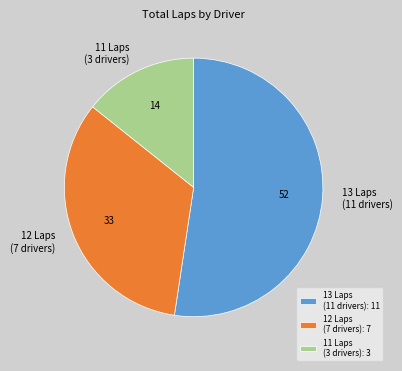

How many segments does this pie chart have?

3